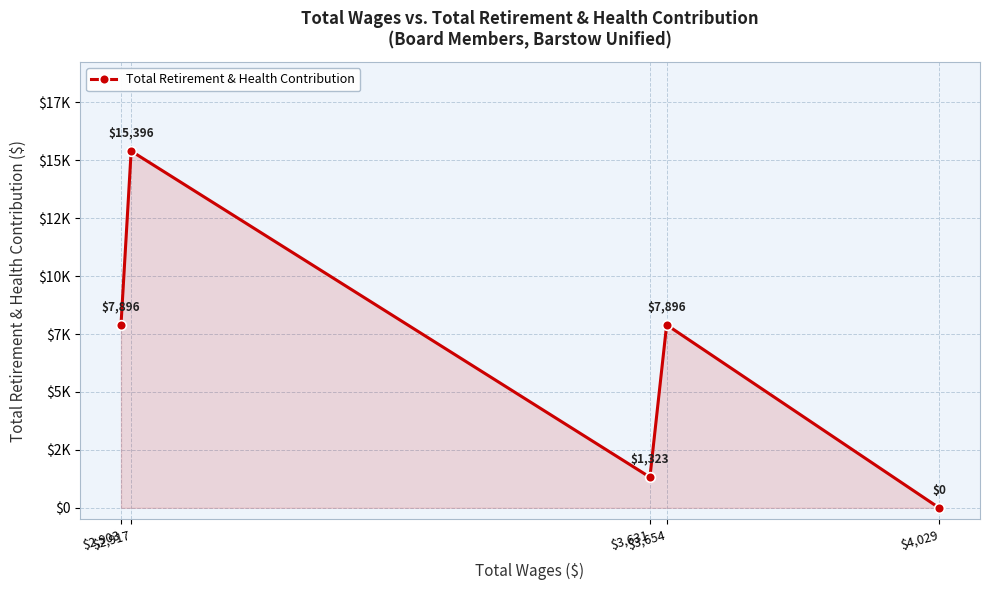

Does the chart have visible grid lines?

Yes